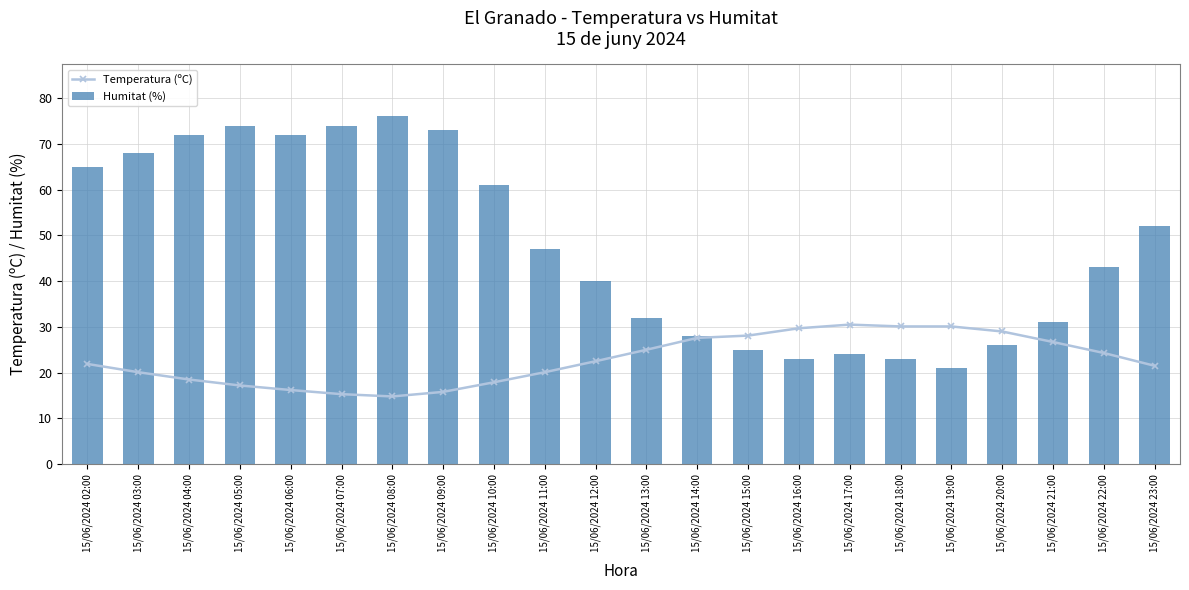

Are the bars grouped side by side (vs. stacked)?

Yes